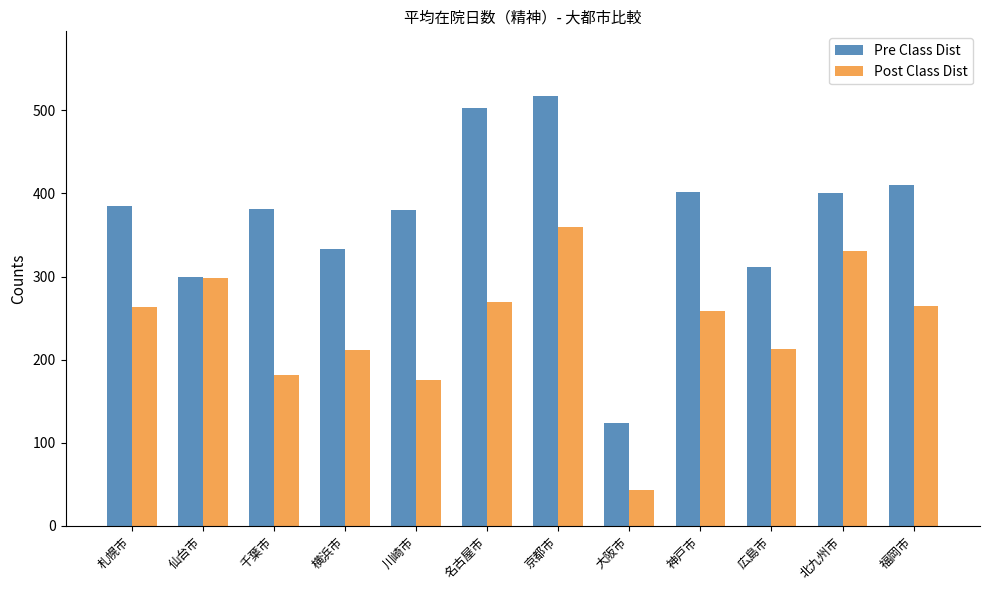

How many data points does each series have?

12